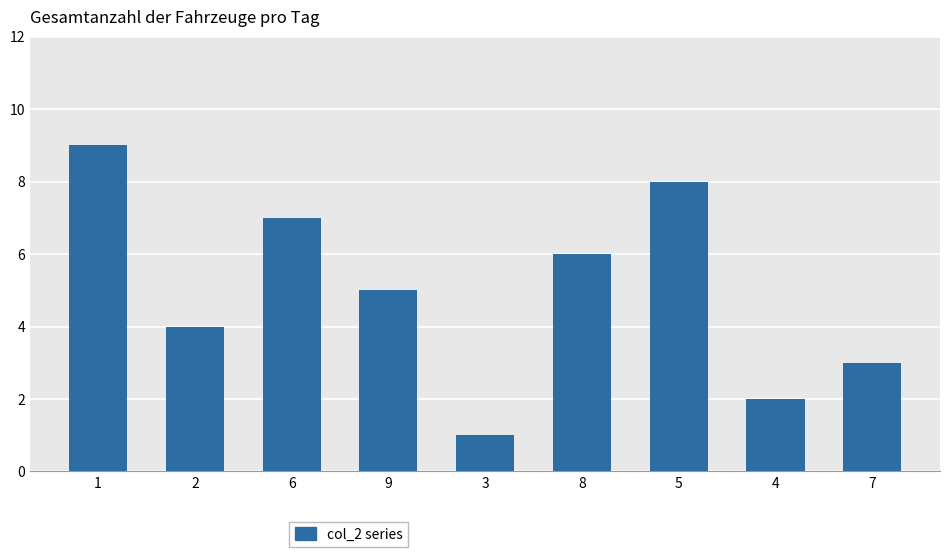

Approximately how many times larger is the value at 4 compared to 3?

2.0